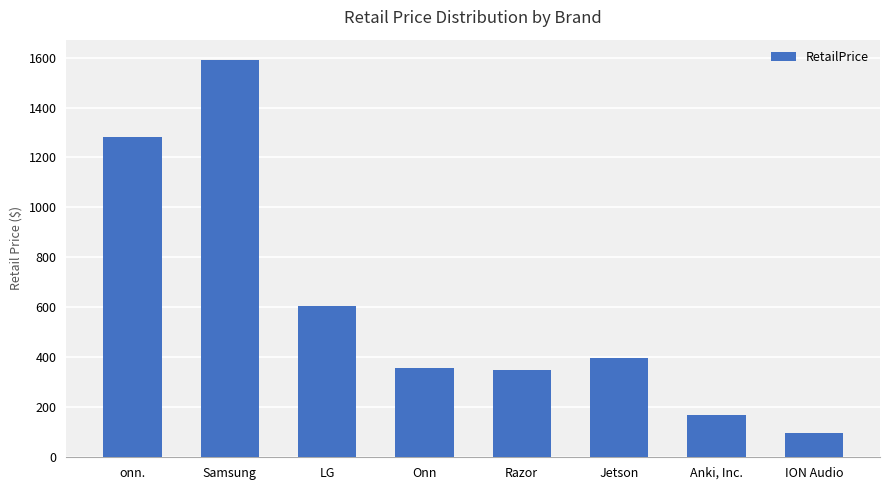

Count the number of categories in the chart.

8